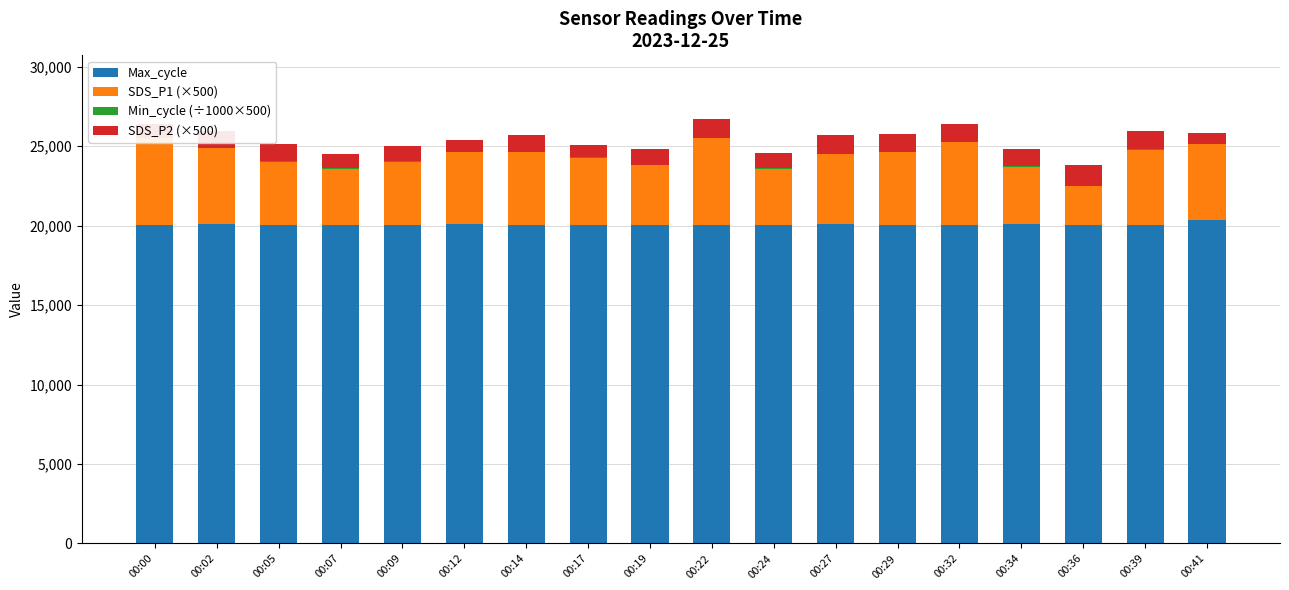

What are all the series names shown in the legend?

Max_cycle, SDS_P1 (×500), Min_cycle (÷1000×500), SDS_P2 (×500)